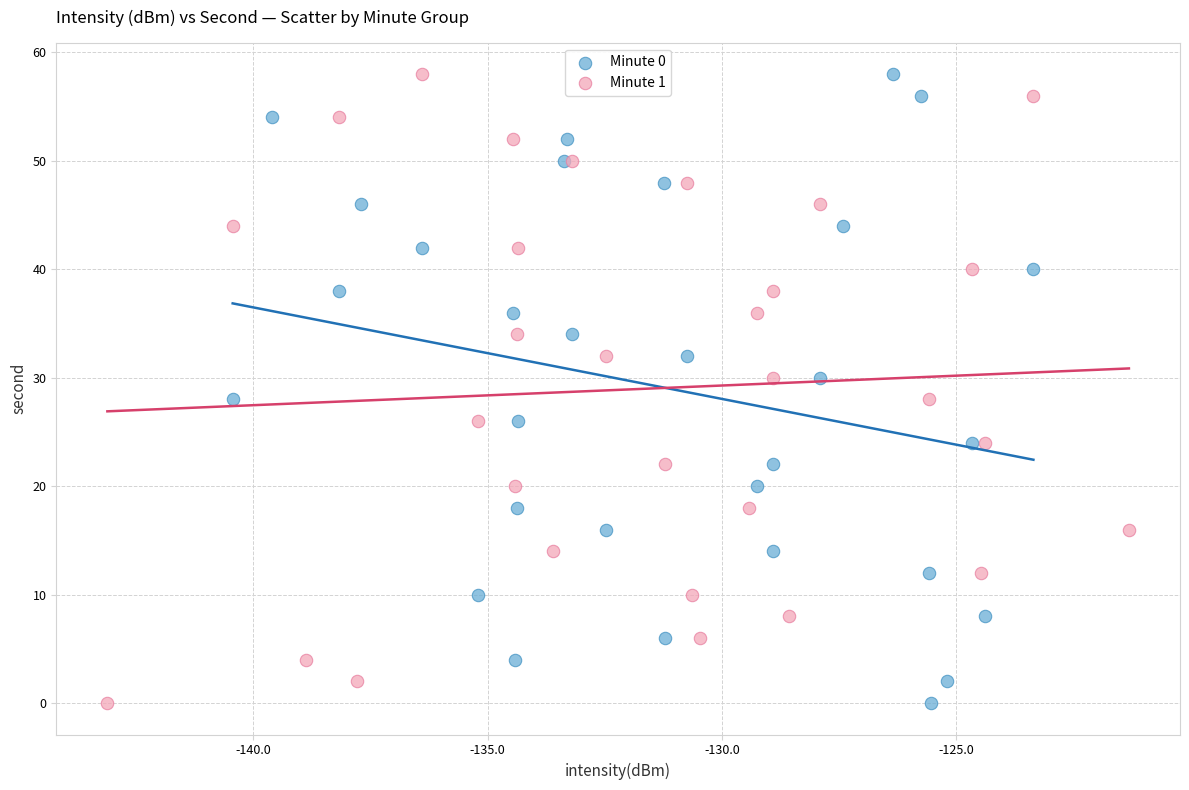

What are all the series names shown in the legend?

Minute 0, Minute 1